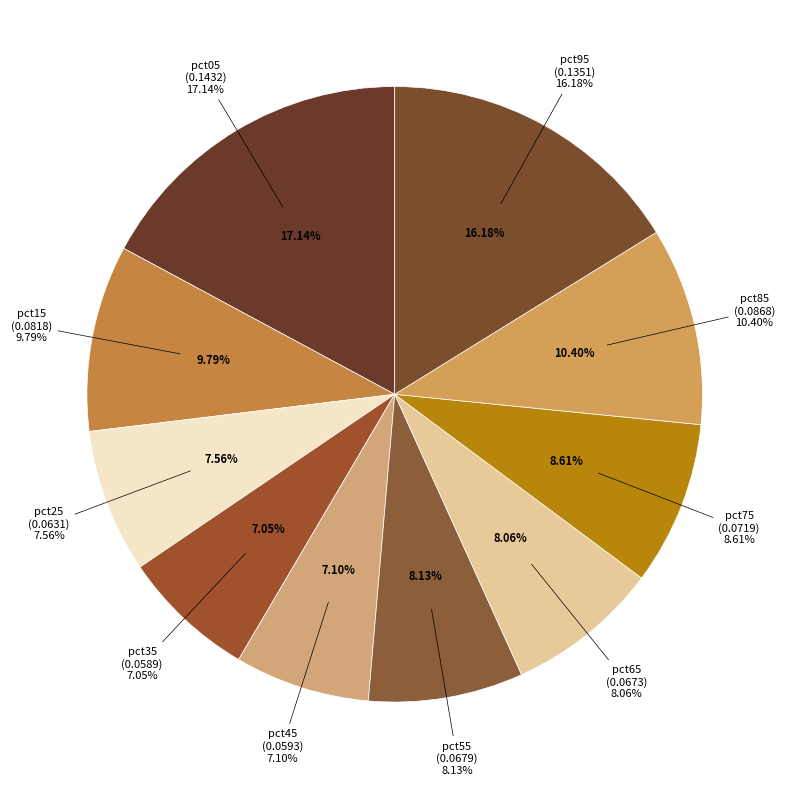

To the nearest percent, what is the difference between the largest and smallest slice percentages?

10%